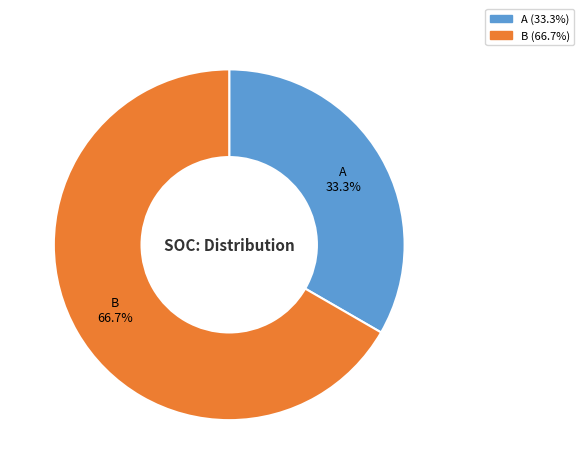

Does any single category account for the majority?

Yes